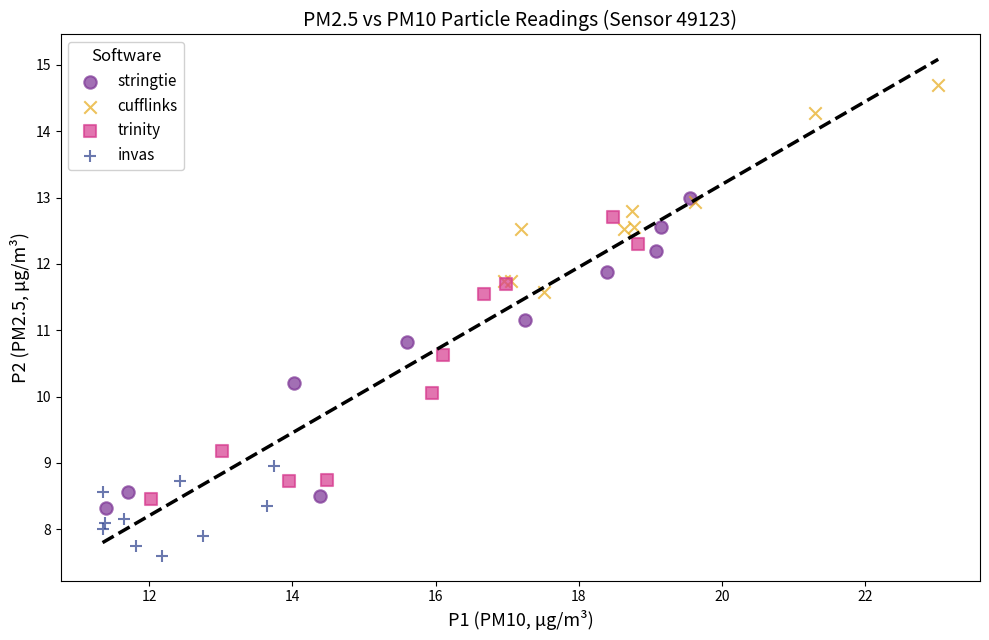

What are all the series names shown in the legend?

stringtie, cufflinks, trinity, invas